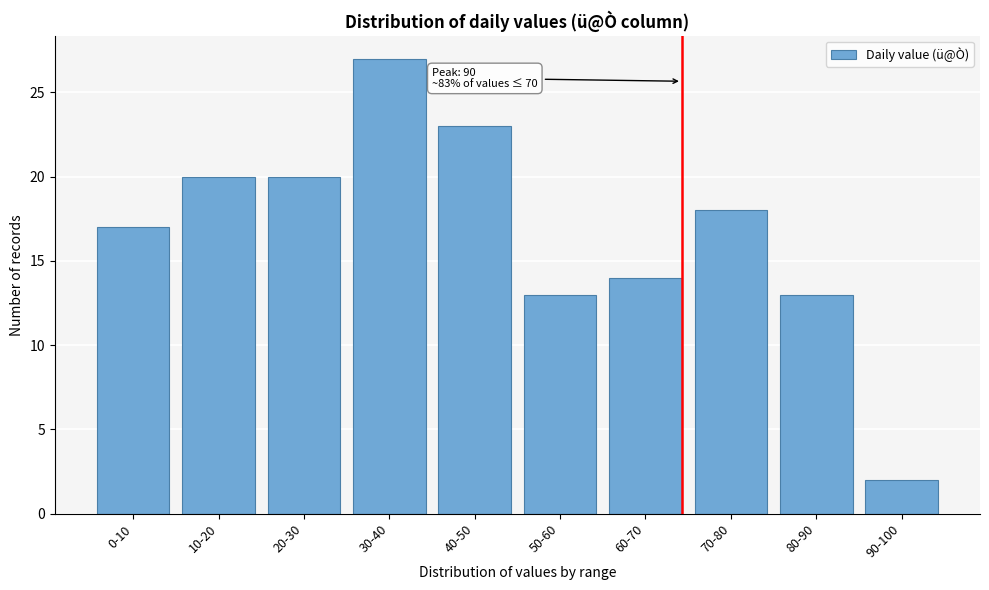

Reading right to left, what are all the values shown in this chart?

2	13	18	14	13	23	27	20	20	17